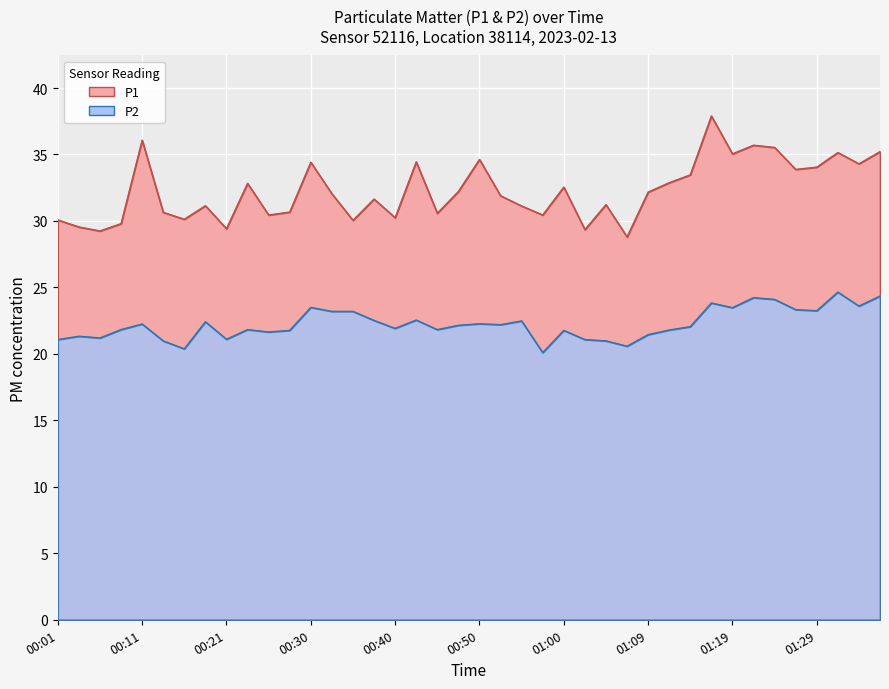

At how many categories does at least one series exceed 26?

40